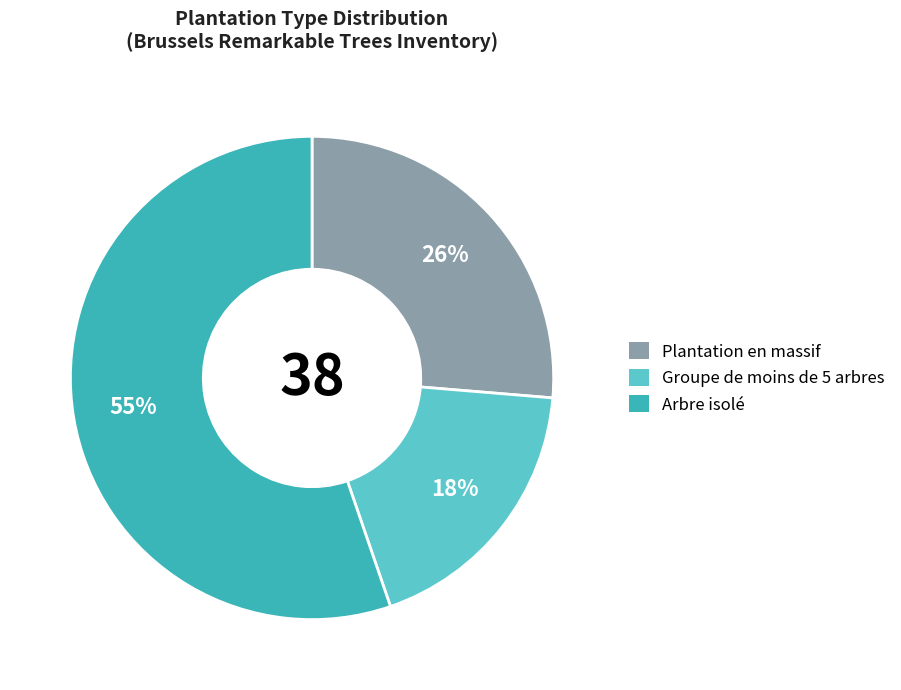

Is the sum of Groupe de moins de 5 arbres and Arbre isolé greater than half?

Yes